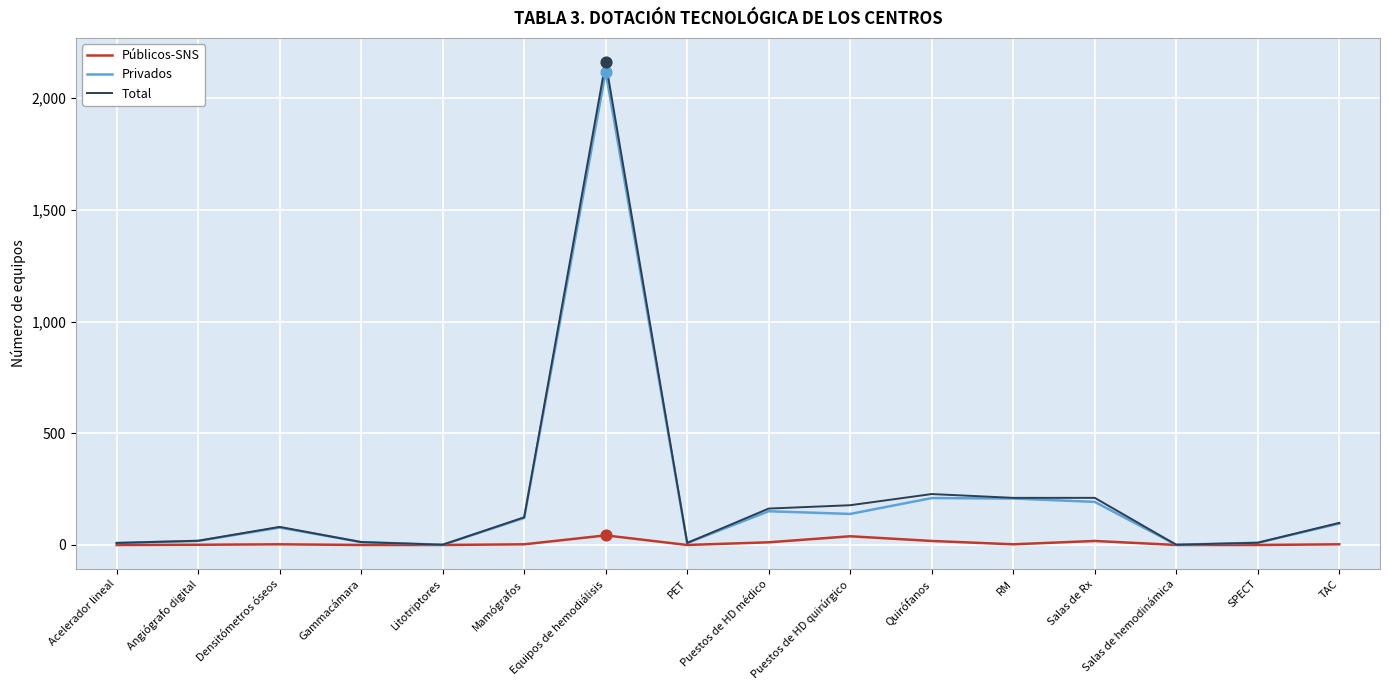

Which series has the widest spread of values?

Total